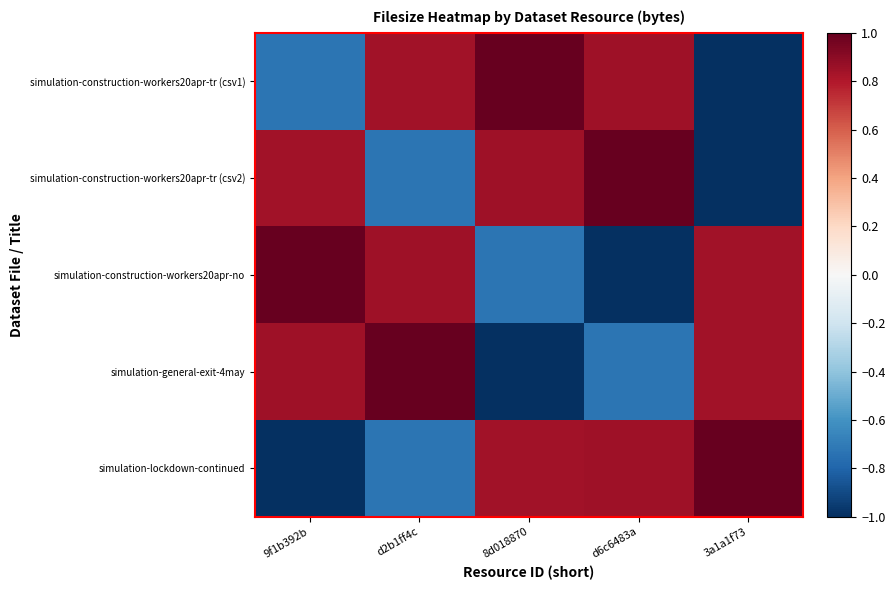

Between d6c6483a and 3a1a1f73, which series saw the biggest shift?

simulation-construction-workers20apr-tr (csv2)